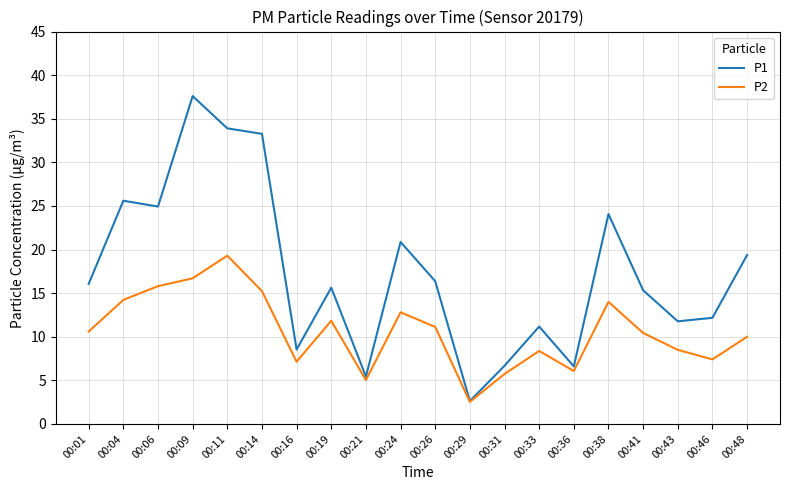

What is the greatest value displayed?

37.6